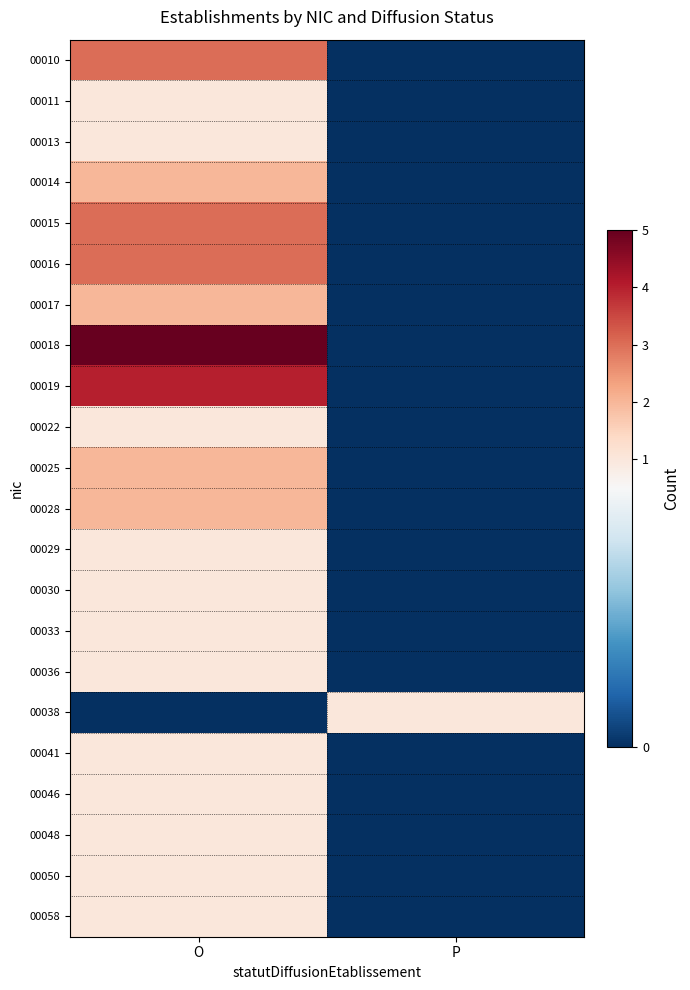

Reading left to right, list all the values displayed in this chart.

00010: O=3	P=0
00011: O=1	P=0
00013: O=1	P=0
00014: O=2	P=0
00015: O=3	P=0
00016: O=3	P=0
00017: O=2	P=0
00018: O=5	P=0
00019: O=4	P=0
00022: O=1	P=0
00025: O=2	P=0
00028: O=2	P=0
00029: O=1	P=0
00030: O=1	P=0
00033: O=1	P=0
00036: O=1	P=0
00038: O=0	P=1
00041: O=1	P=0
00046: O=1	P=0
00048: O=1	P=0
00050: O=1	P=0
00058: O=1	P=0